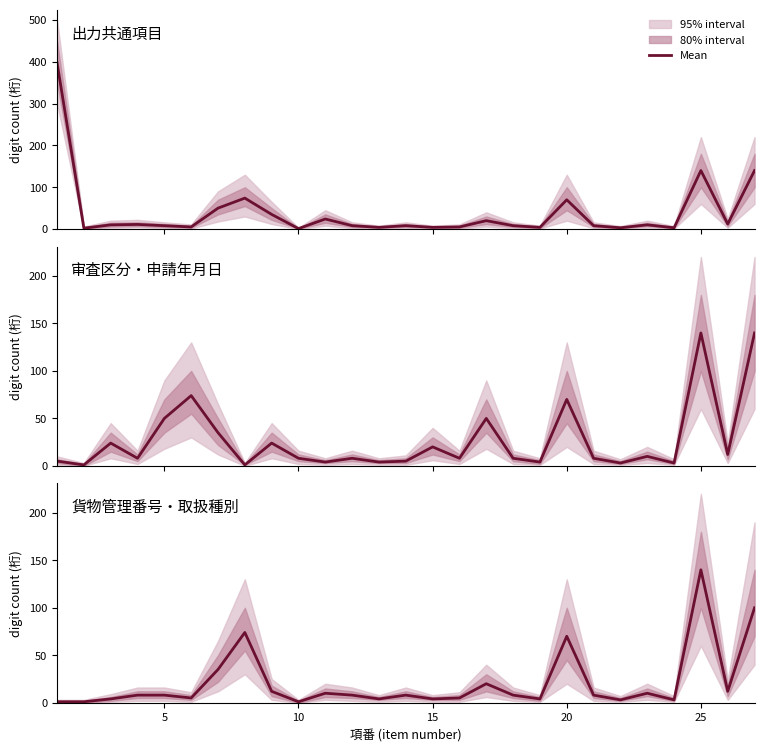

How many values are below 8?

11